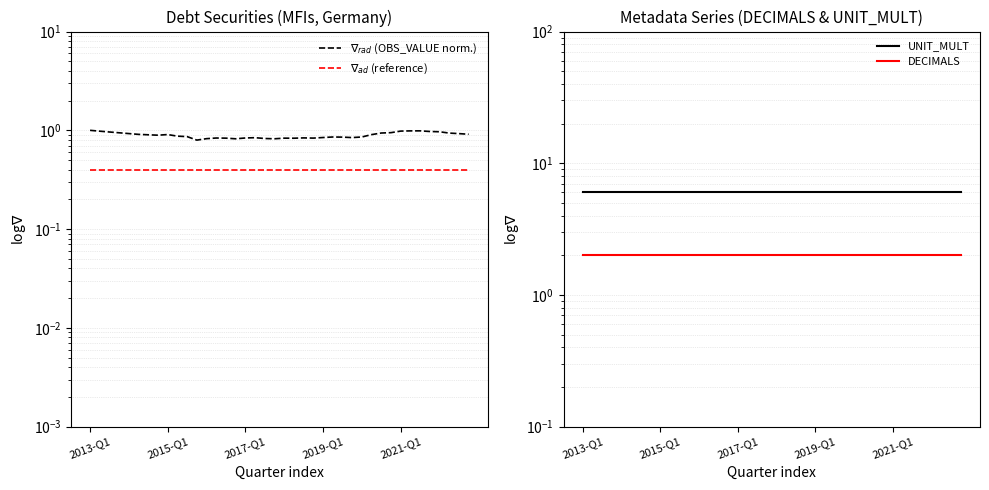

Which category has the highest value in the DECIMALS series?

2013-Q1